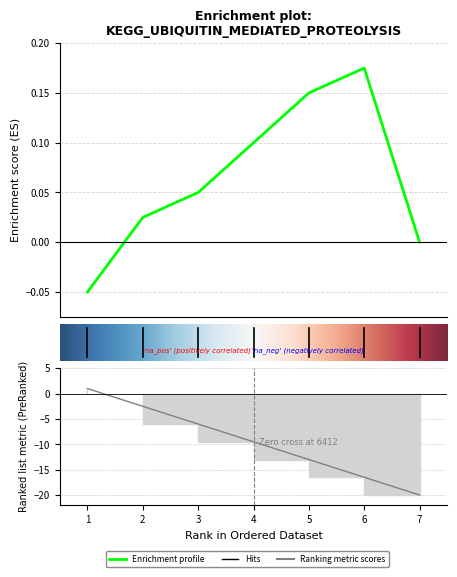

Reading left to right, extract all data points from this chart.

1.0	-2.5	-6.0	-9.5	-13.0	-16.5	-20.0